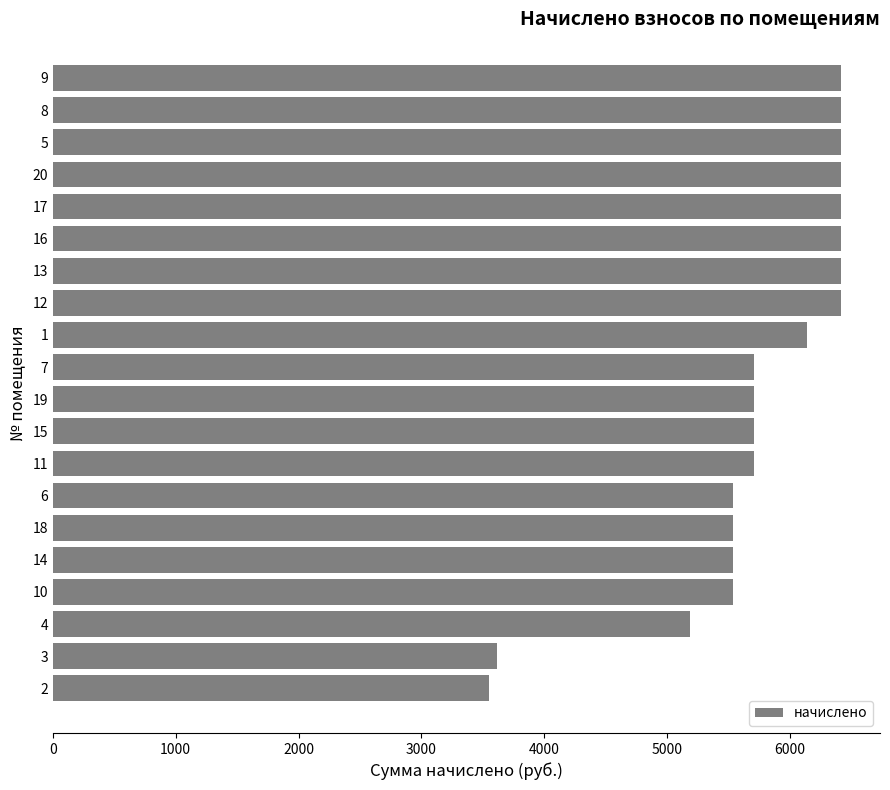

How many categories are shown in the chart?

20